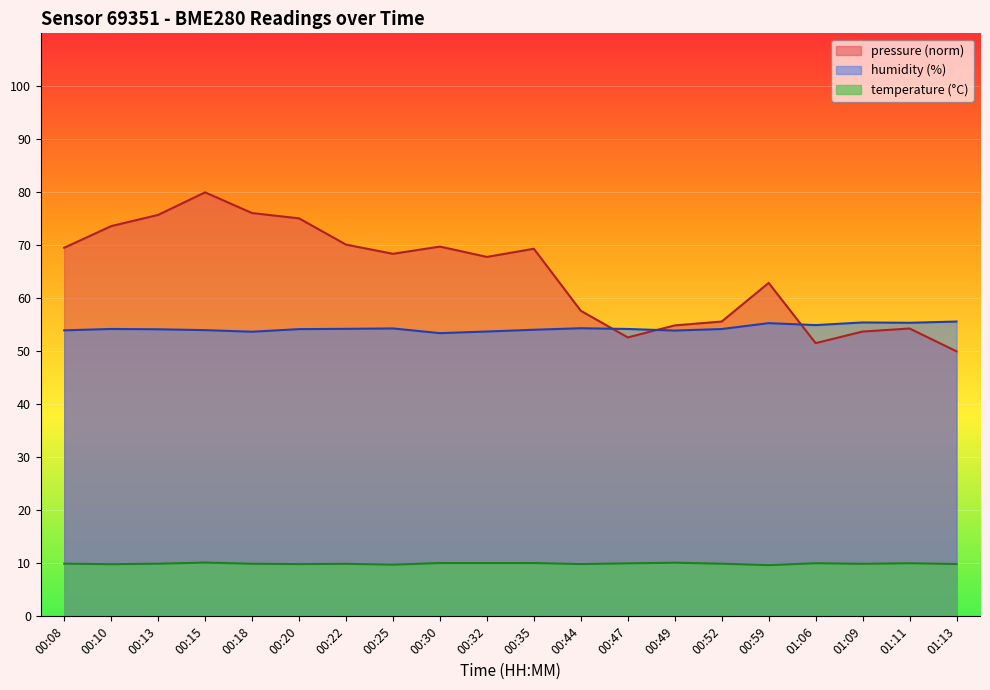

What is the minimum value shown in the chart?

9.7